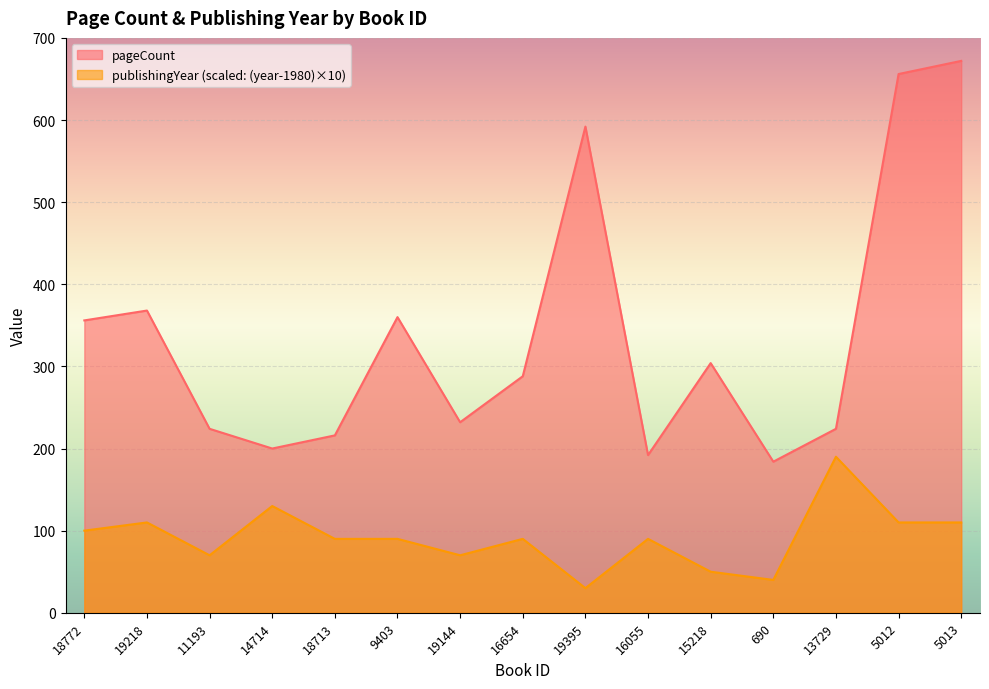

The pageCount series shows 409 at 19144. True or false?

False